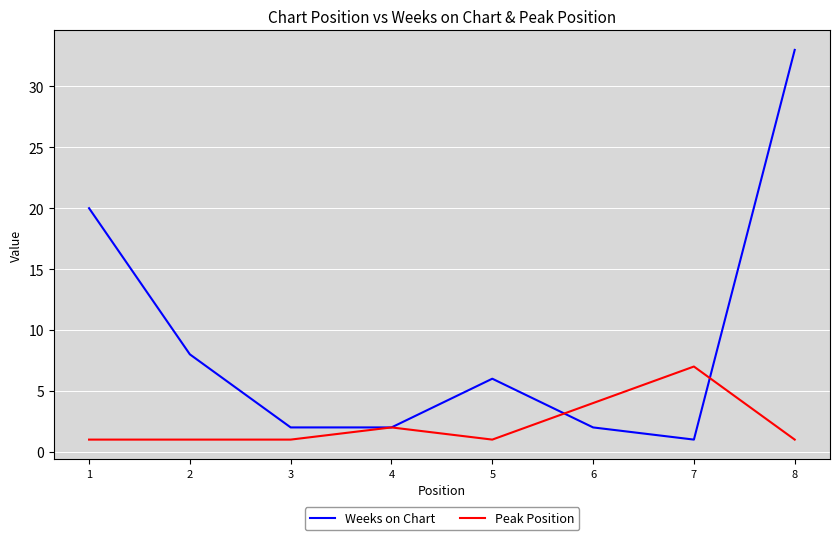

At which category is the sum across all series the highest?

8